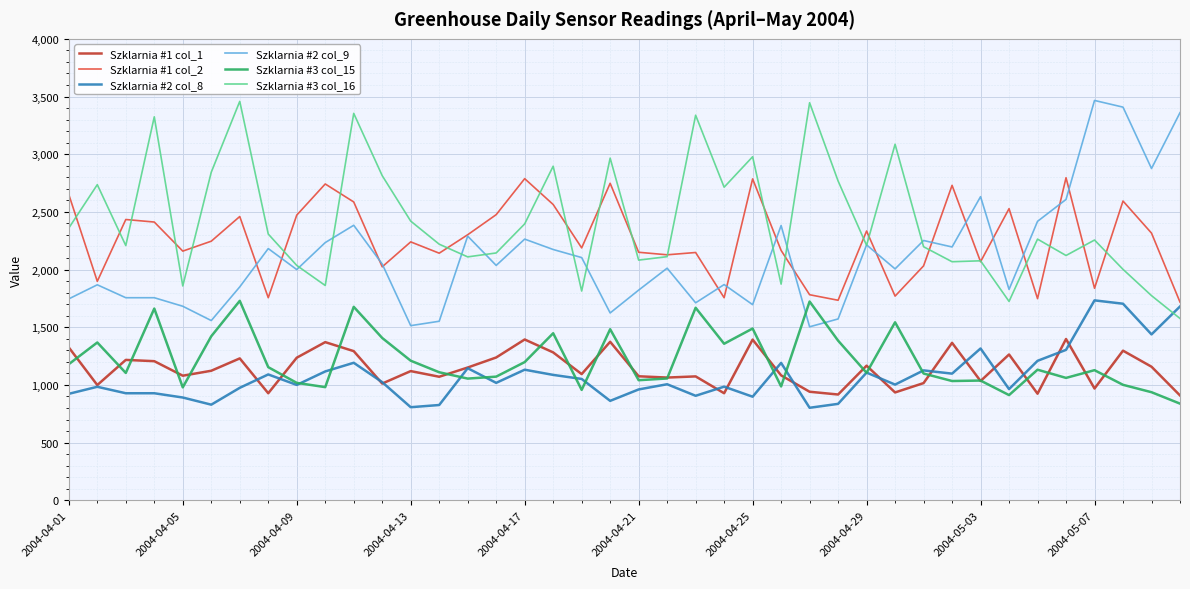

True or false: Szklarnia #3 col_16 and Szklarnia #1 col_1 intersect in this chart.

False